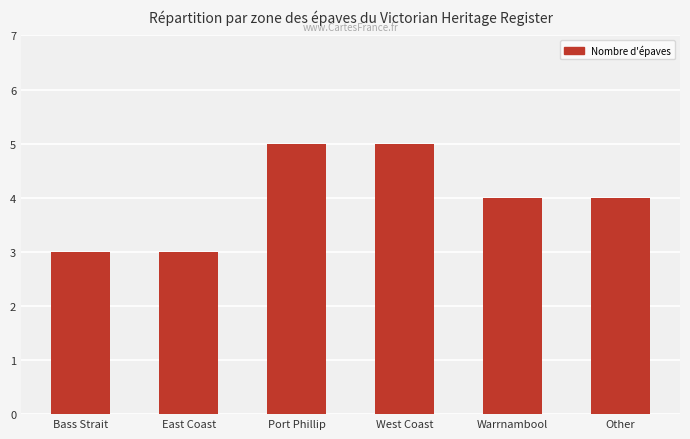

What is the label of the 3rd bar from the right?

West Coast